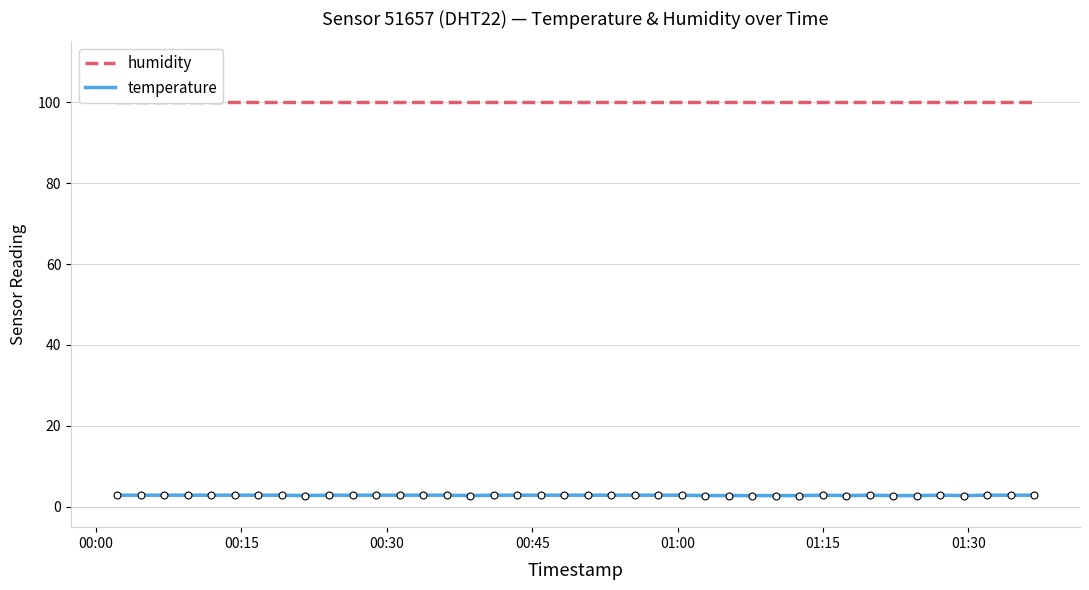

List the series in order of their overall mean, lowest first.

temperature, humidity